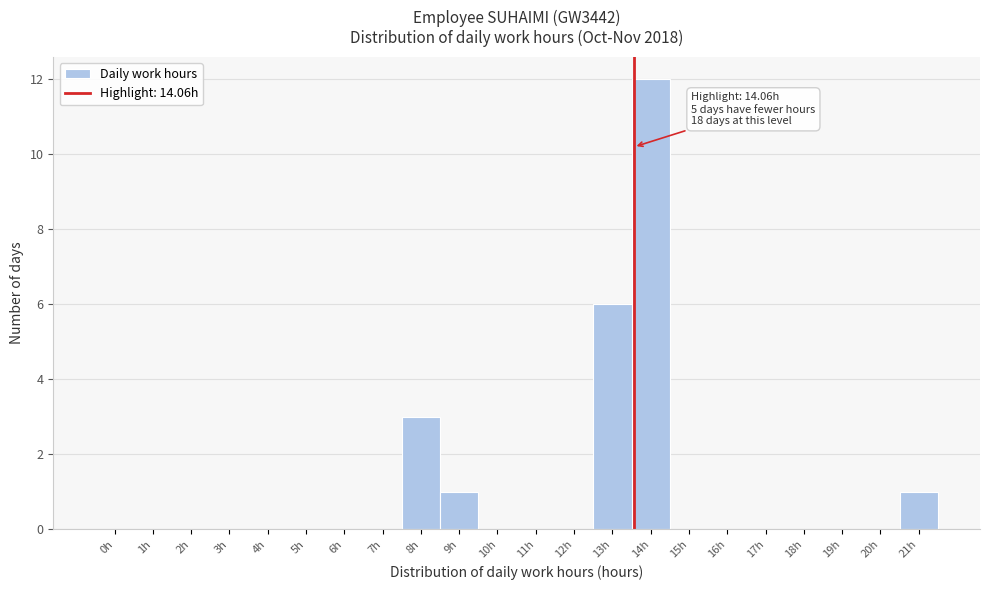

Reading left to right, transcribe all the data shown in this chart.

0h=0	1h=0	2h=0	3h=0	4h=0	5h=0	6h=0	7h=0	8h=3	9h=1	10h=0	11h=0	12h=0	13h=6	14h=12	15h=0	16h=0	17h=0	18h=0	19h=0	20h=0	21h=1